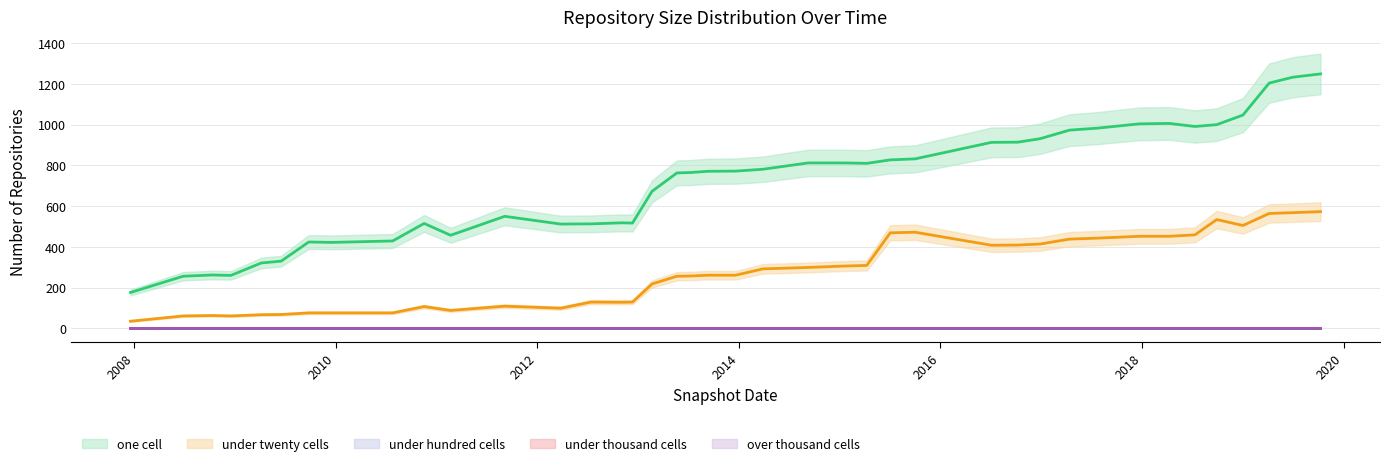

What is the greatest value displayed?

1249